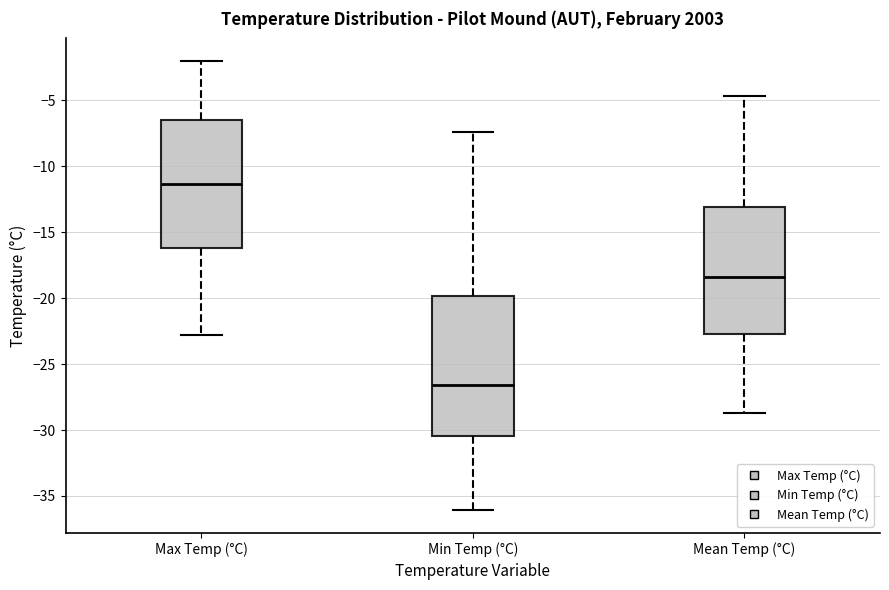

Which box has the lowest median line?

Min Temp (°C)